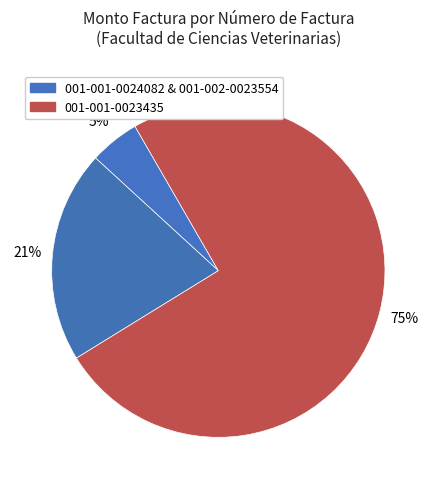

How many segments does this pie chart have?

3